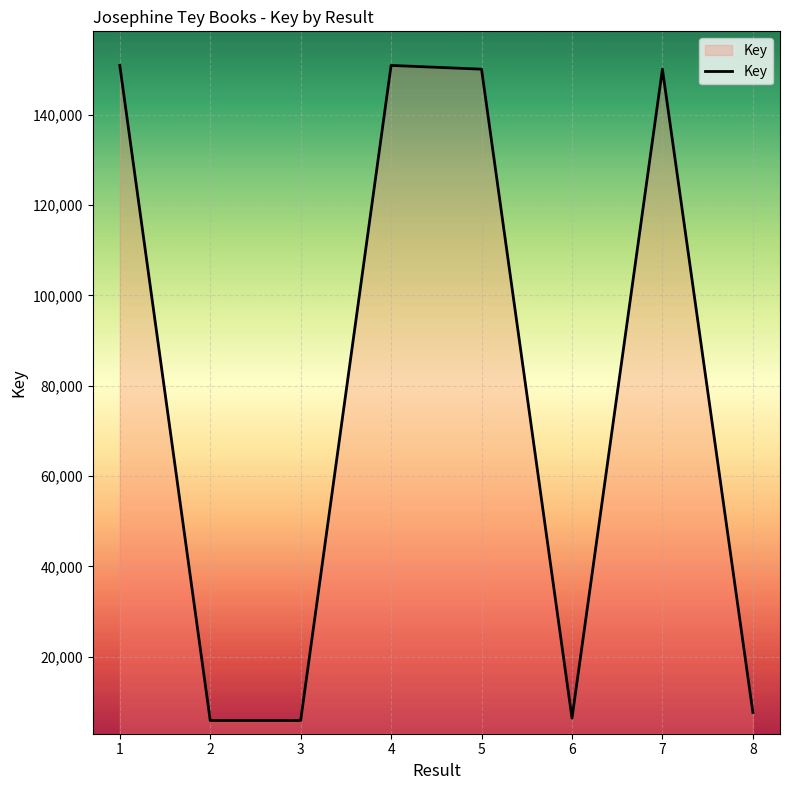

Where does the data first go above 150093?

1